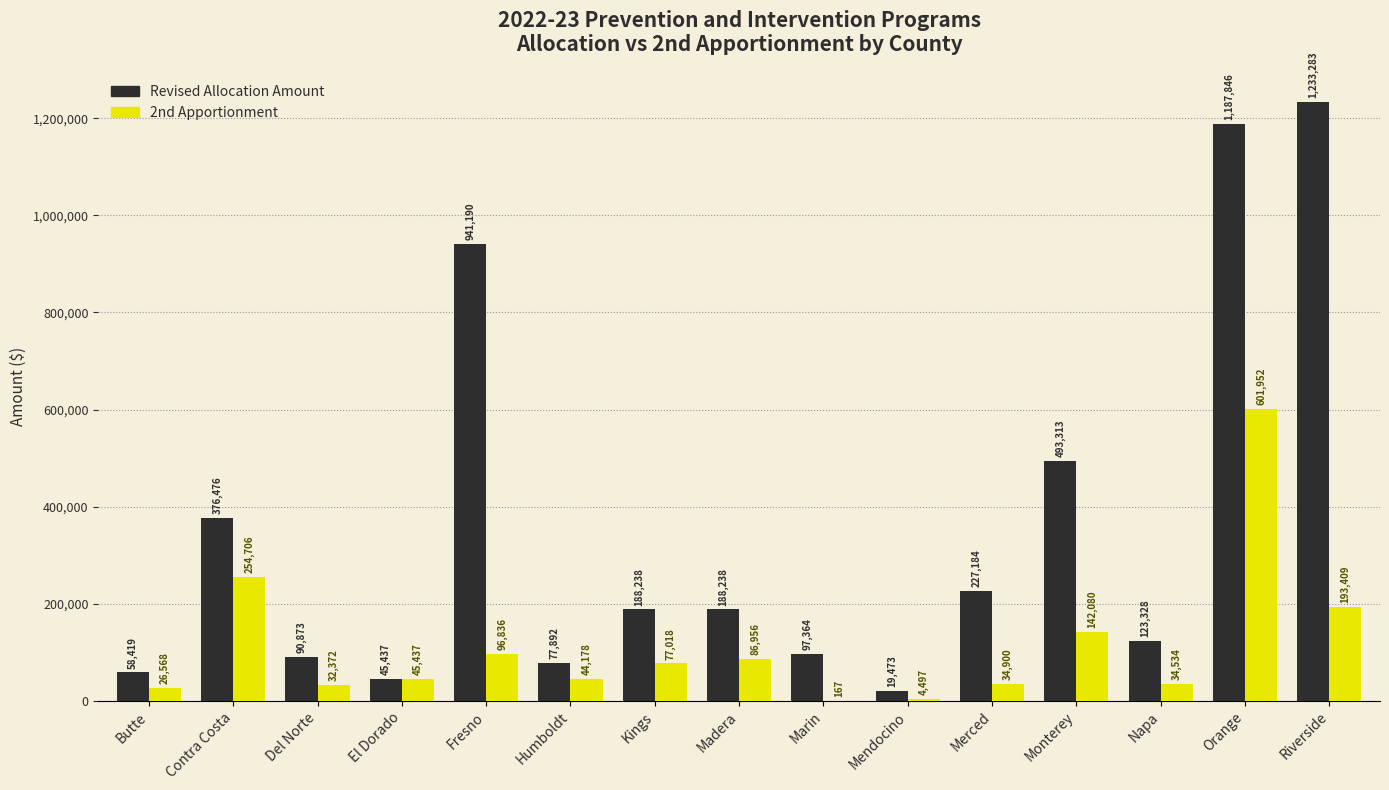

Which label corresponds to the largest value in the chart?

Riverside